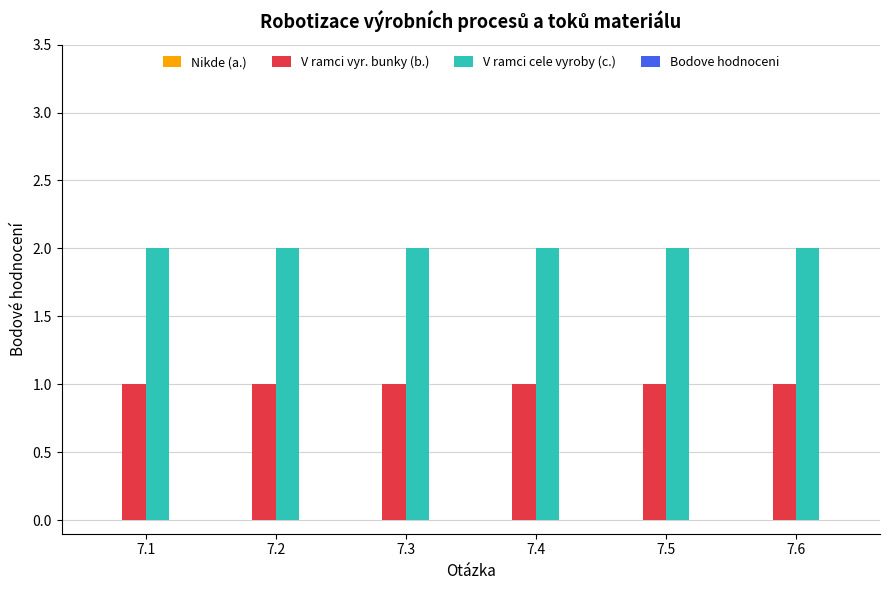

Which series has the largest total across all categories?

V ramci cele vyroby (c.)